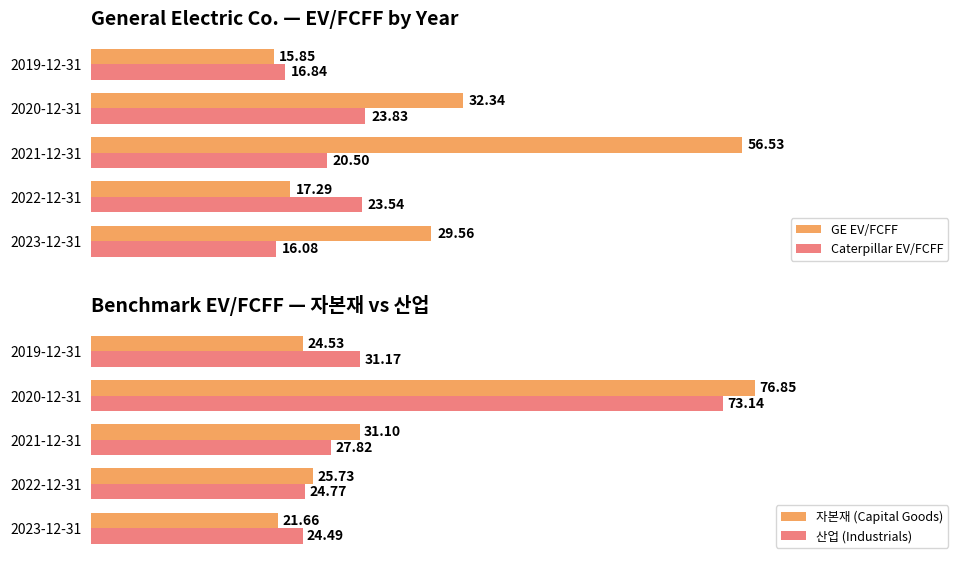

Where is 산업 (Industrials) nearest to the value 48?

2019-12-31